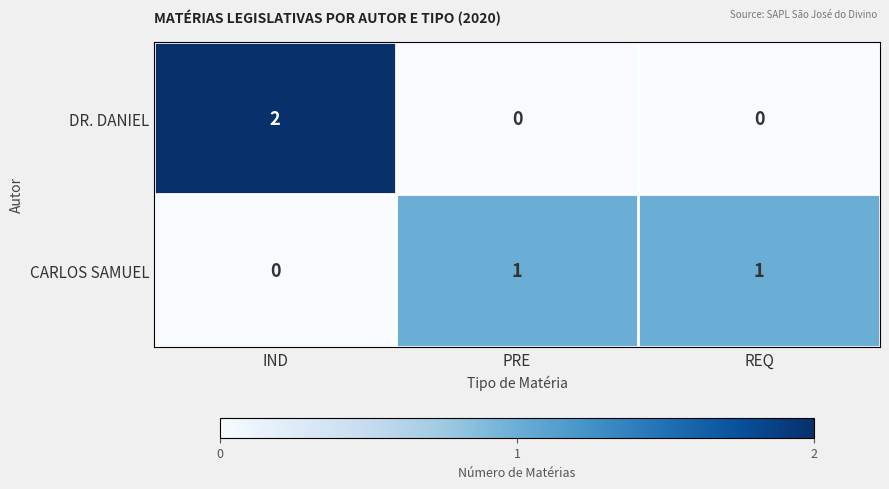

What is the difference between the highest and lowest values at IND?

2